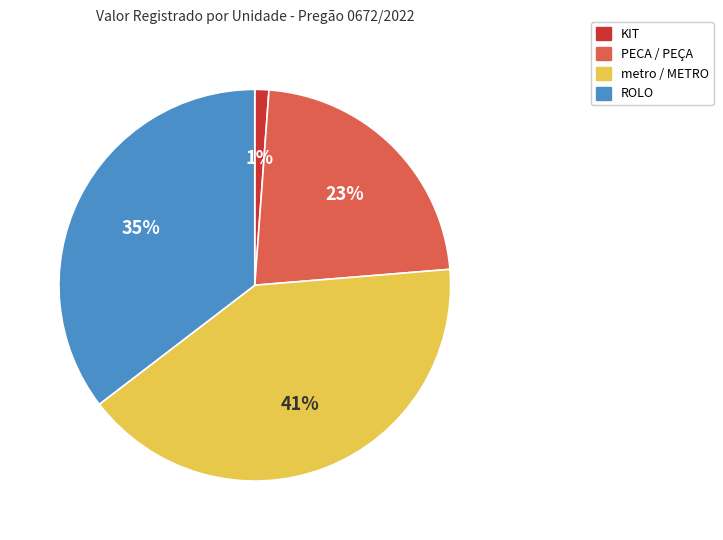

Which slice is the smallest?

KIT